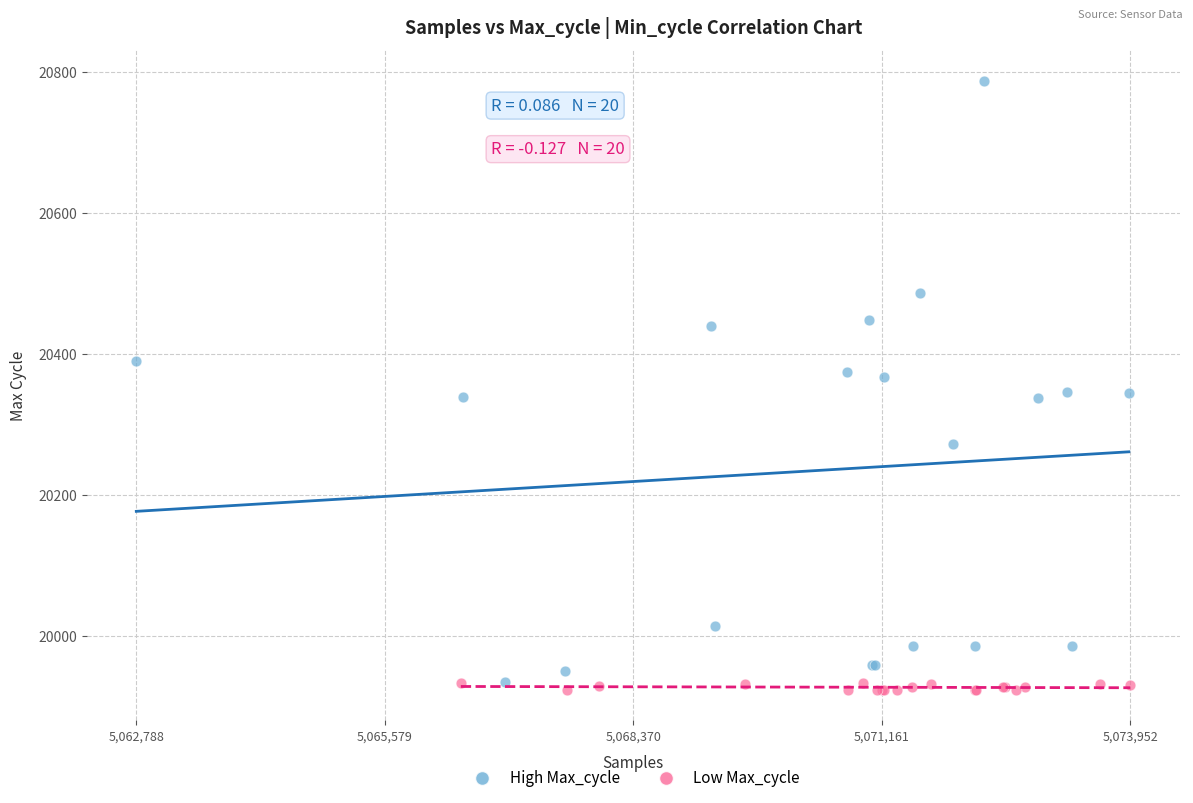

Which series contains the highest Y value?

High Max_cycle